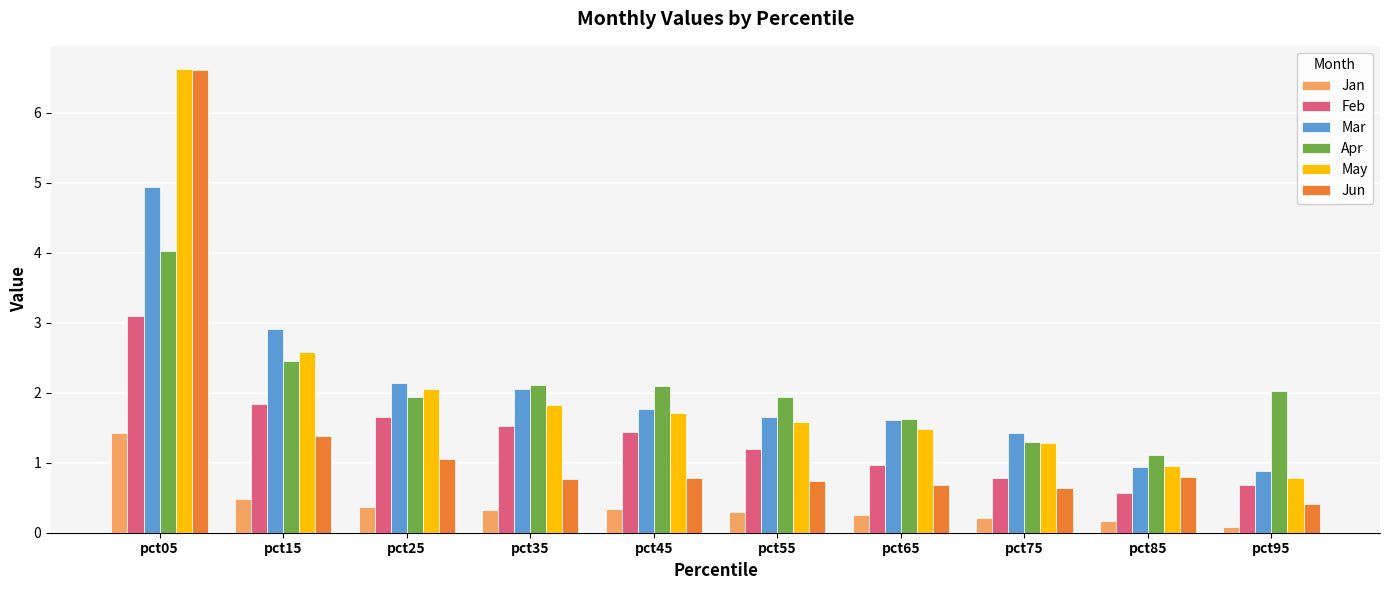

True or false: Mar has a value of 1.6 at pct55.

True